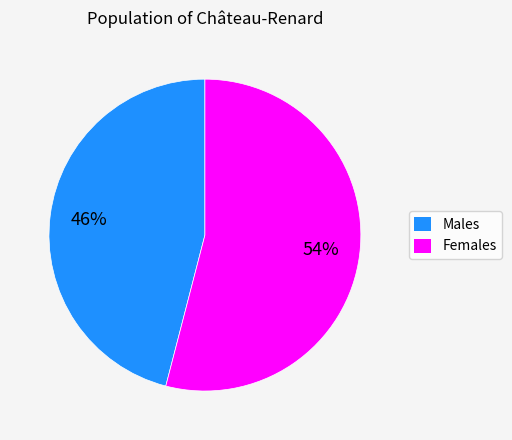

Combined, do Males and Females account for over 50%?

Yes